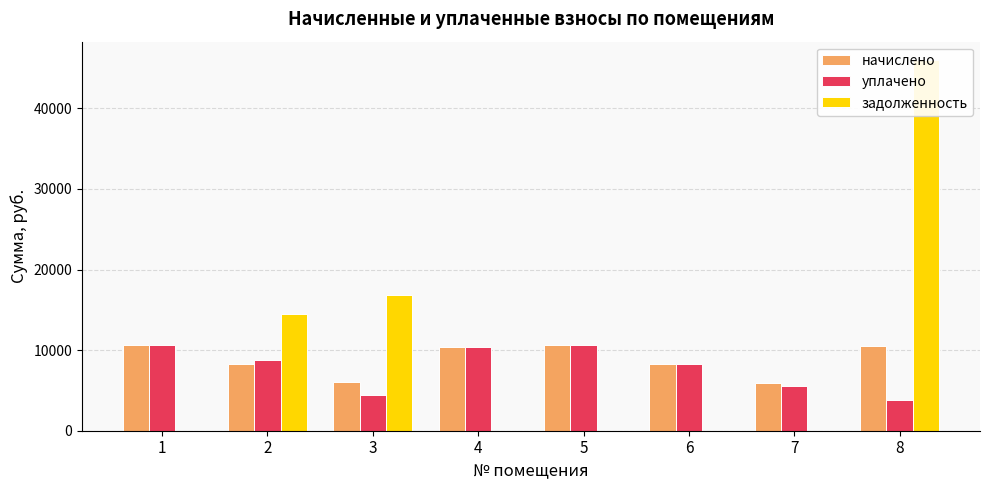

What is the approximate value of начислено at 7?

5961.6